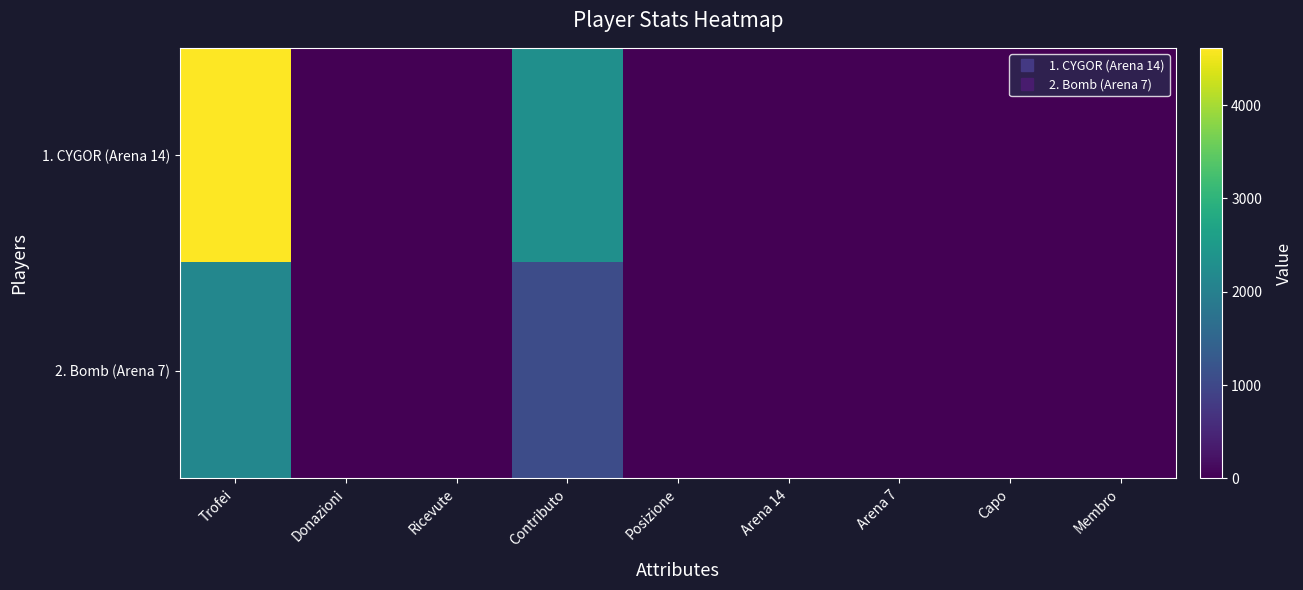

Which series has the largest total across all categories?

1. CYGOR (Arena 14)